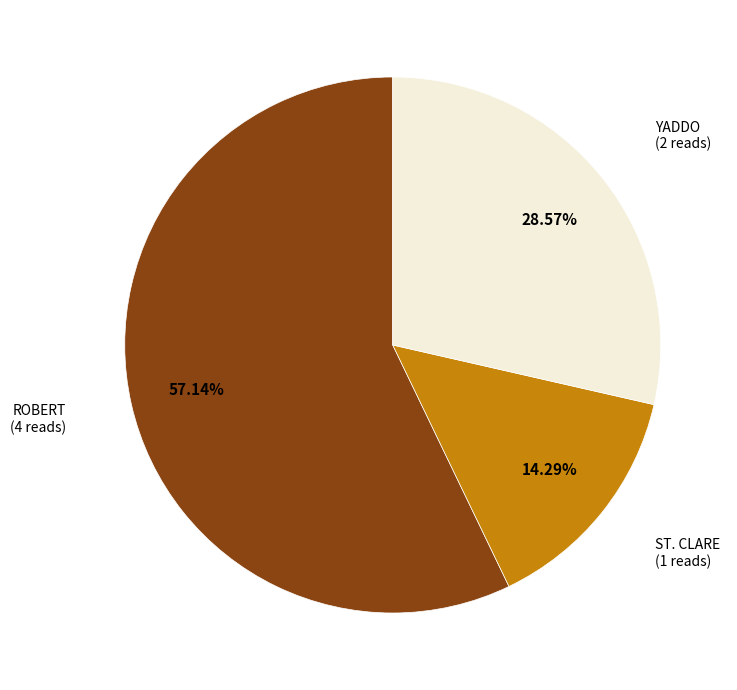

Is there any slice that represents more than half of the pie?

Yes